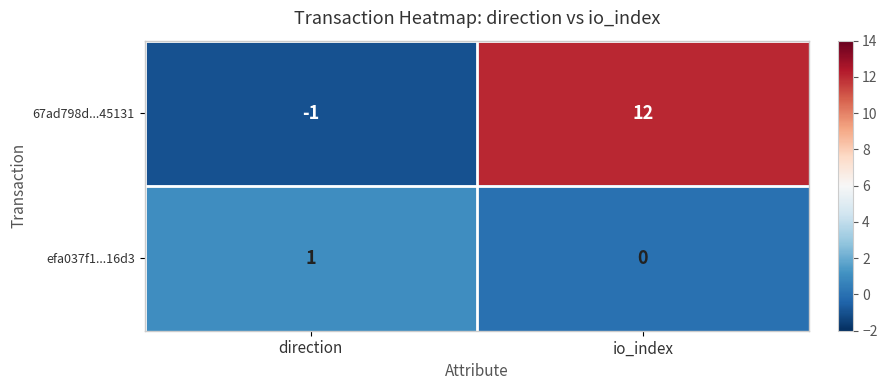

Count the number of data series in this chart.

2